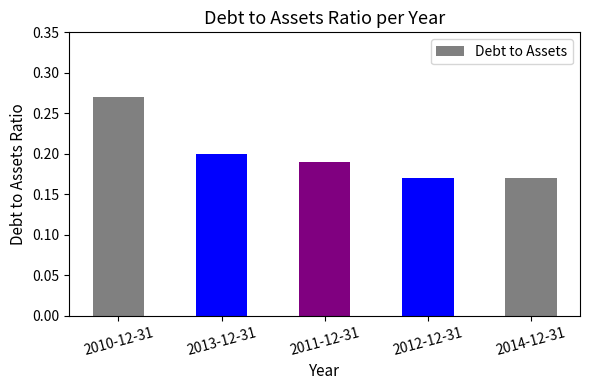

What is the label of the 1st bar from the right?

2014-12-31